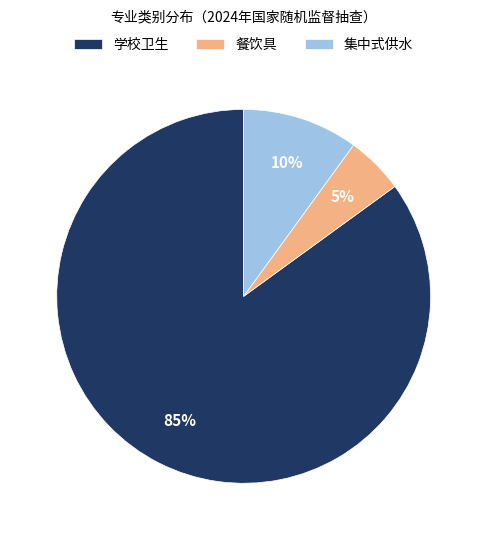

What is the majority slice?

学校卫生